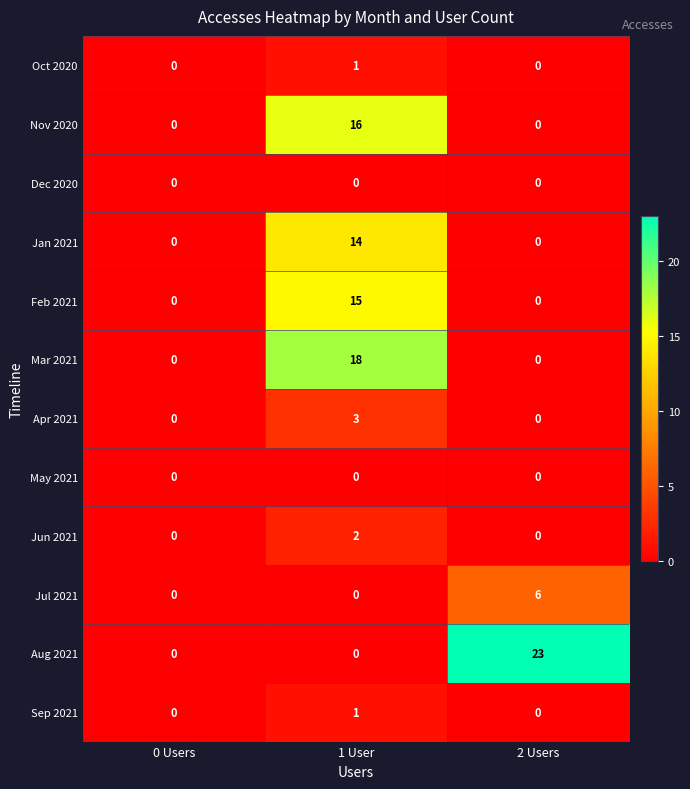

Which series has the largest total across all categories?

Aug 2021